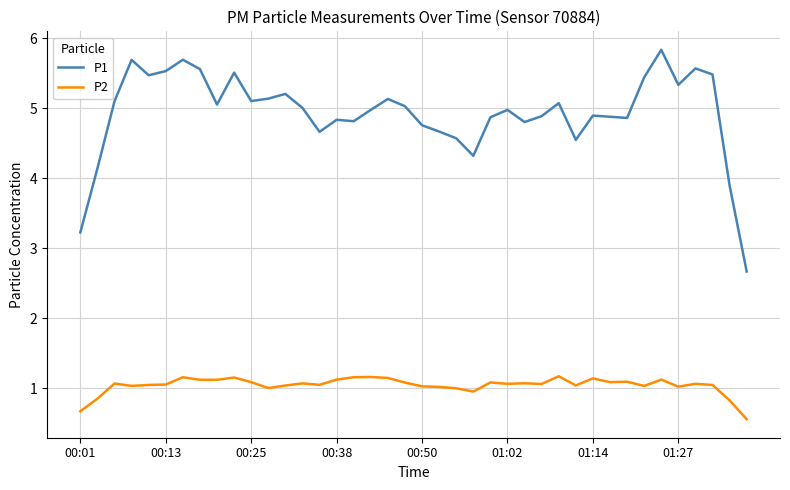

What is the difference between the maximum and minimum values in the P2 series?

0.6